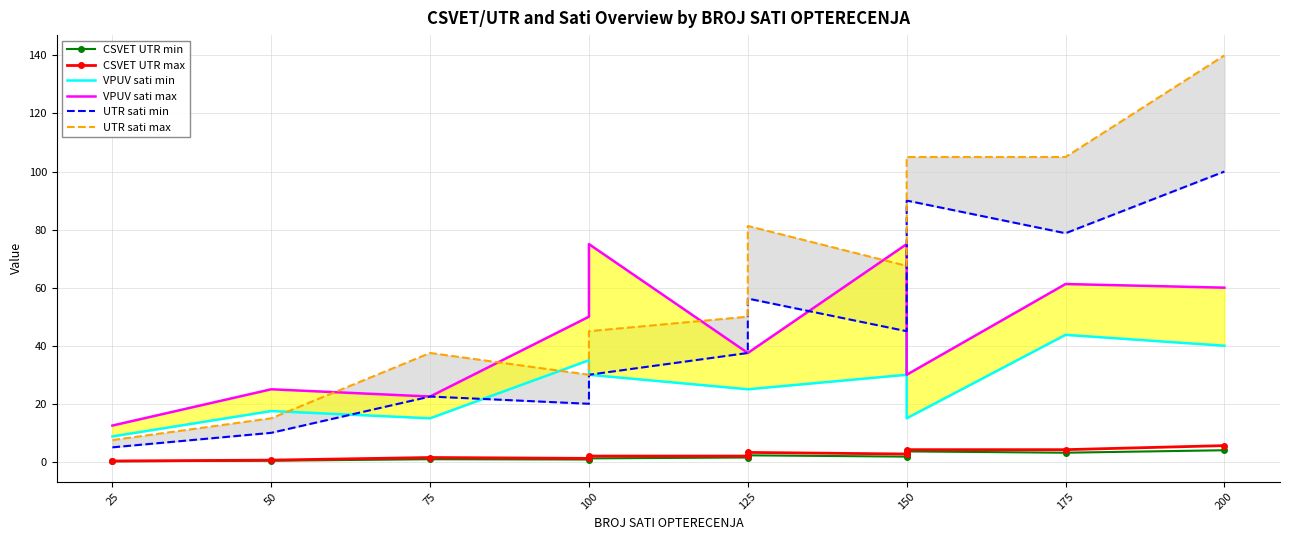

How many times do VPUV sati max and UTR sati max cross each other?

5